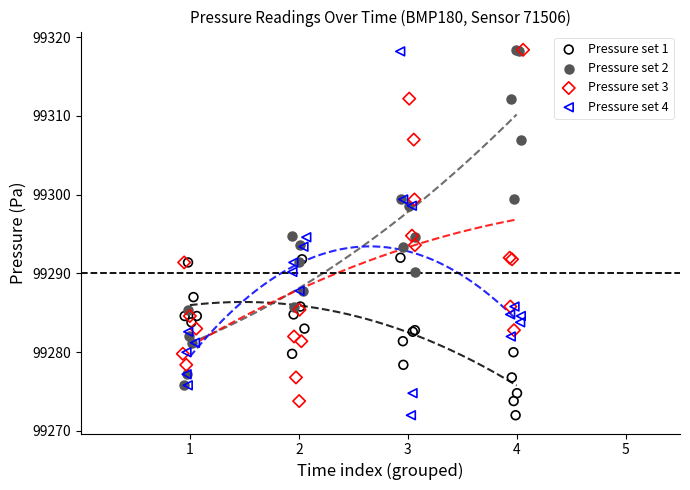

Which series has the widest spread of Y values?

Pressure set 4